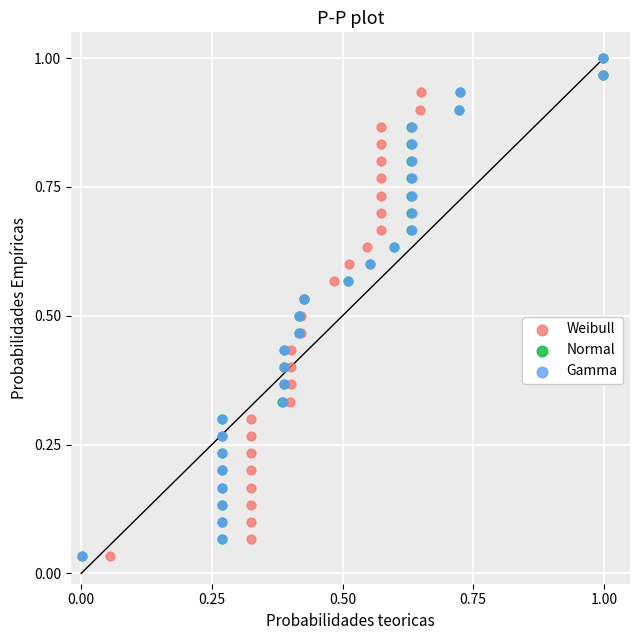

What are all the series names shown in the legend?

Weibull, Normal, Gamma